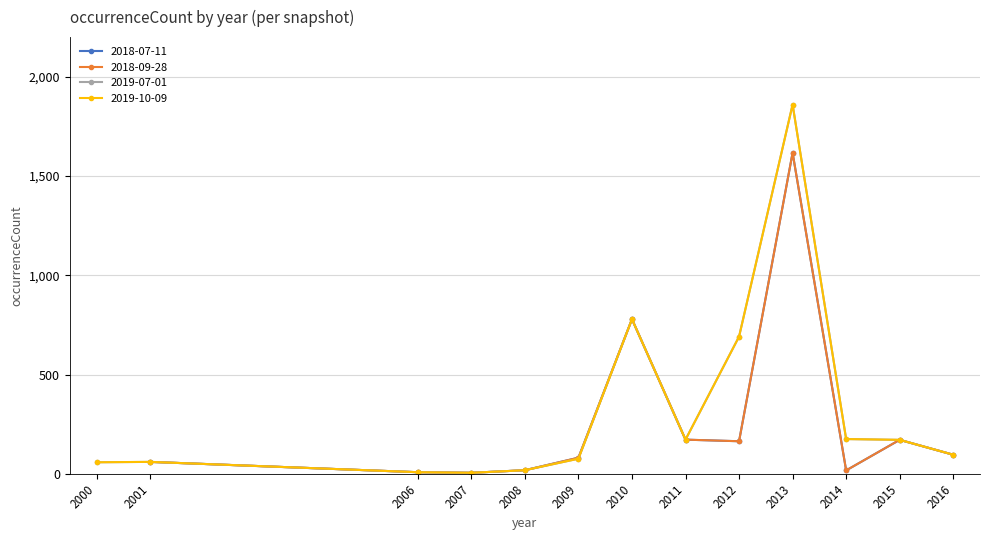

What is the value of the 2019-07-01 point at the 12th from the left?

171